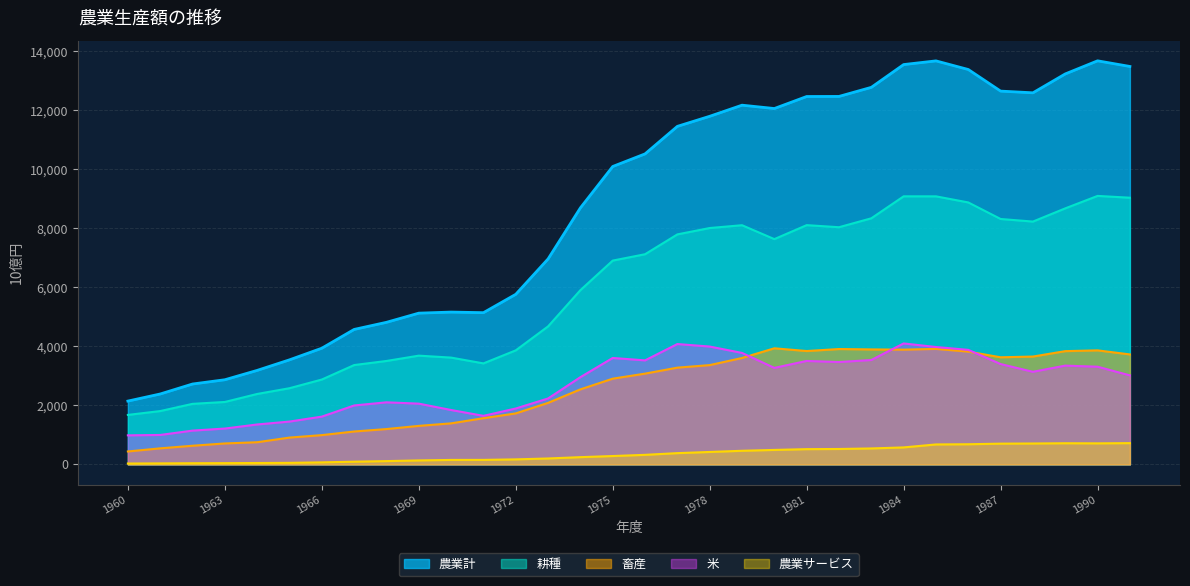

Which series has the largest range (max minus min)?

農業計